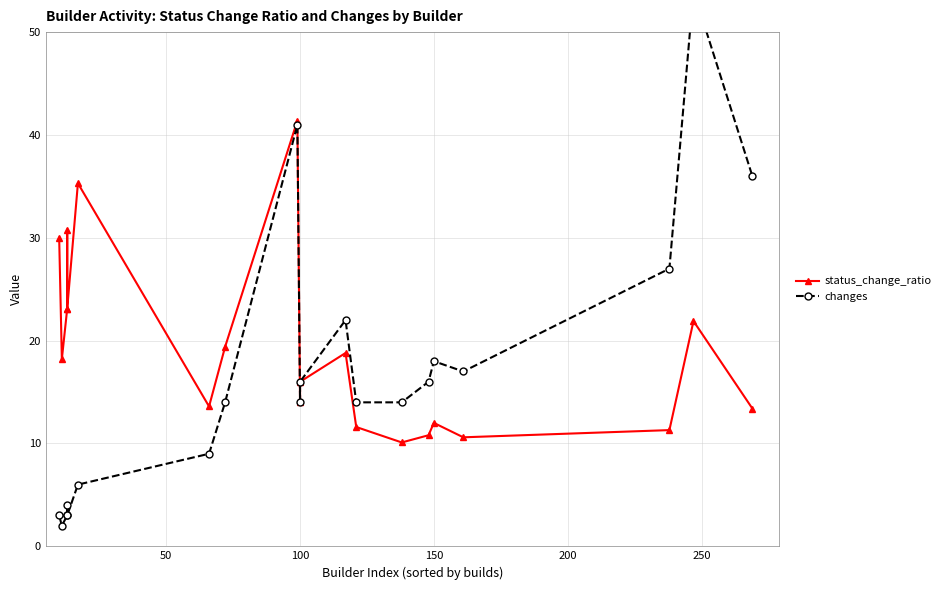

Reading left to right, transcribe all the data shown in this chart.

status_change_ratio: 30.0	18.2	23.1	30.8	23.1	35.3	13.6	19.4	41.4	14.0	16.0	18.8	11.6	10.1	10.8	12.0	10.6	11.3	21.9	13.4
changes: 3.0	2.0	3.0	4.0	3.0	6.0	9.0	14.0	41.0	14.0	16.0	22.0	14.0	14.0	16.0	18.0	17.0	27.0	54.0	36.0